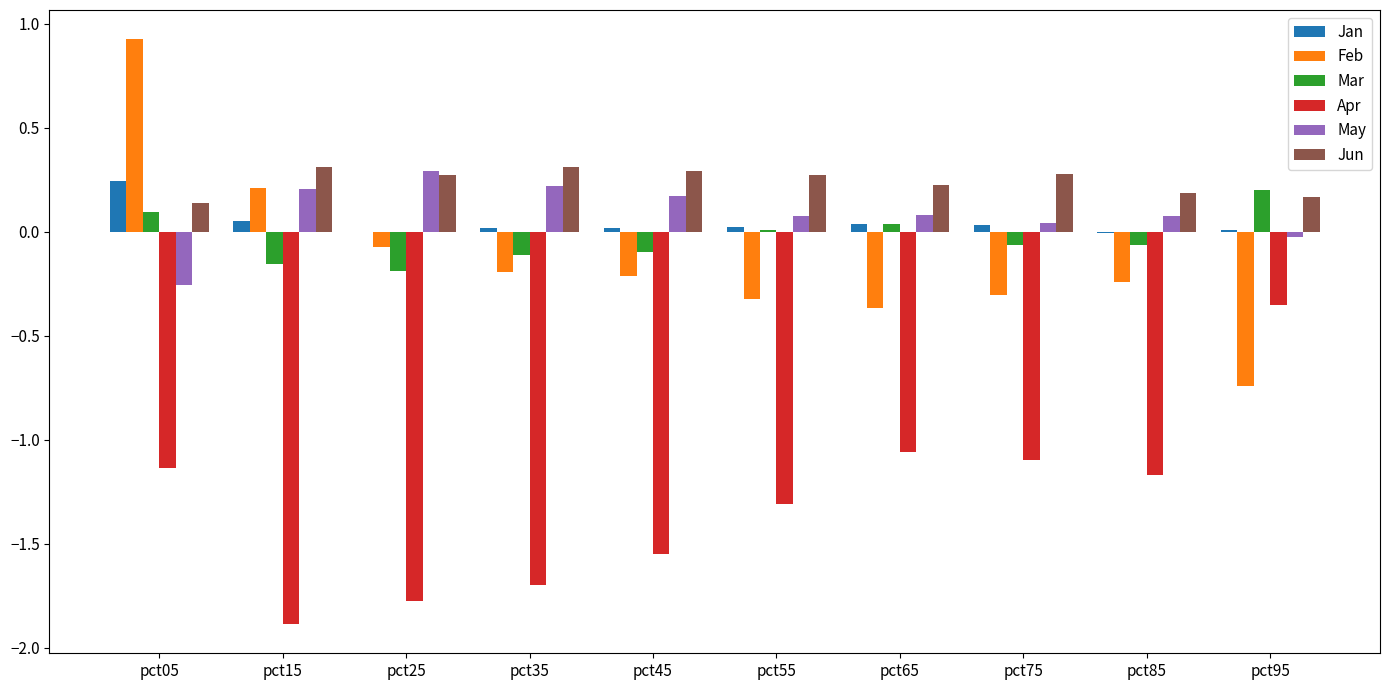

What is the sum of all Apr values?

-13.0